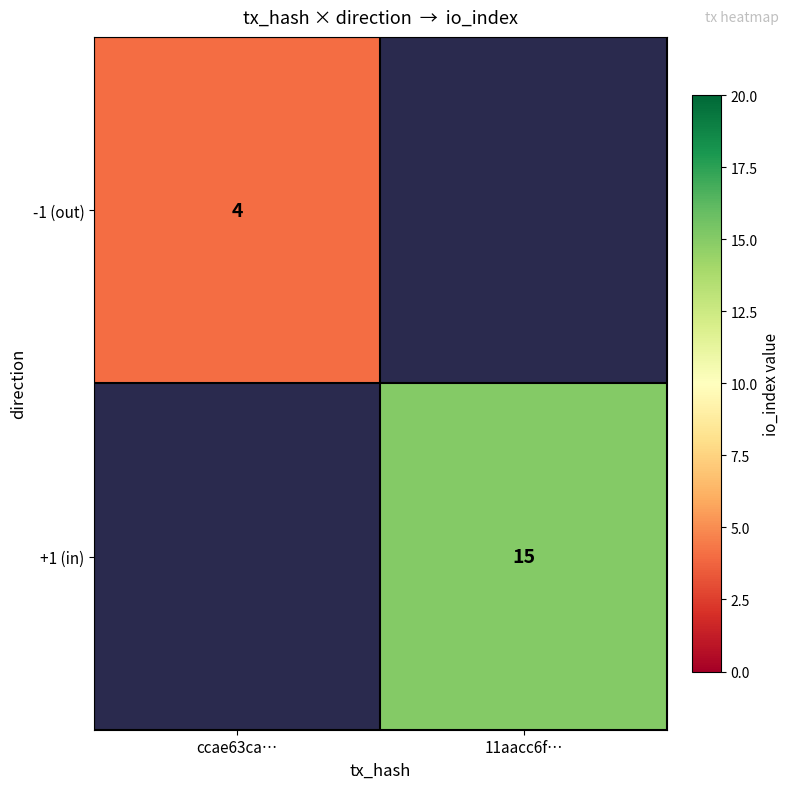

The +1 (in) series shows 22.6 at 11aacc6f…. True or false?

False